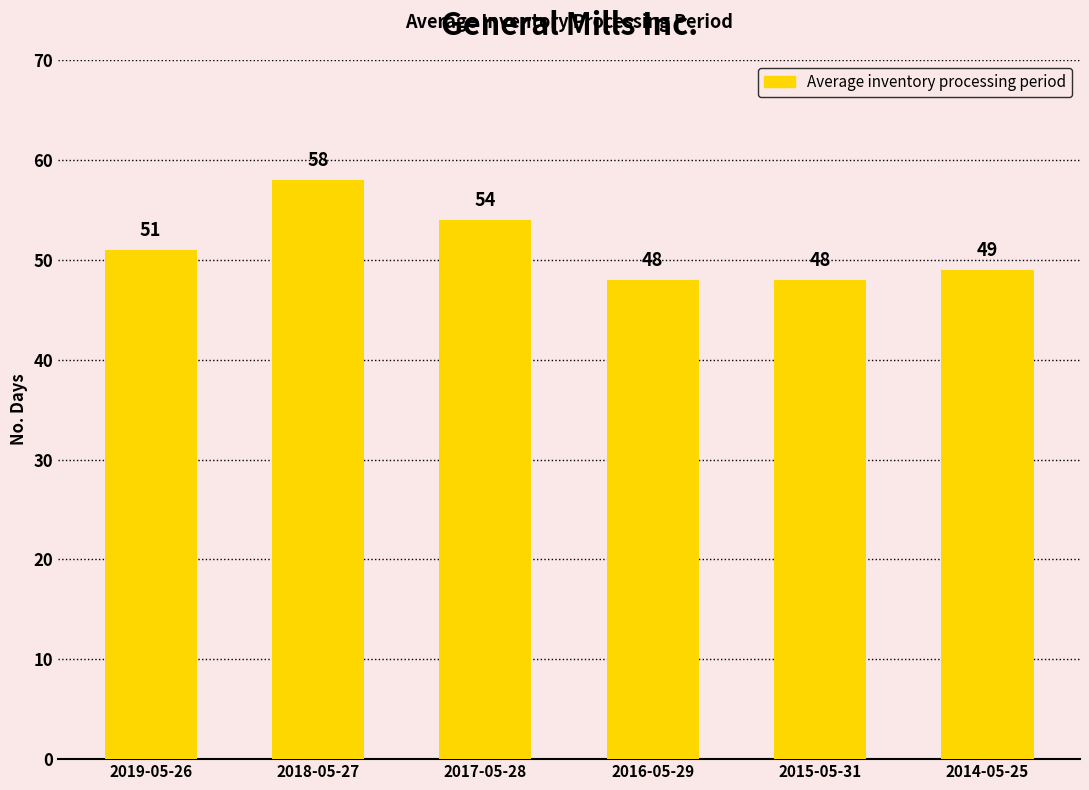

Reading left to right, transcribe all the data shown in this chart.

51	58	54	48	48	49